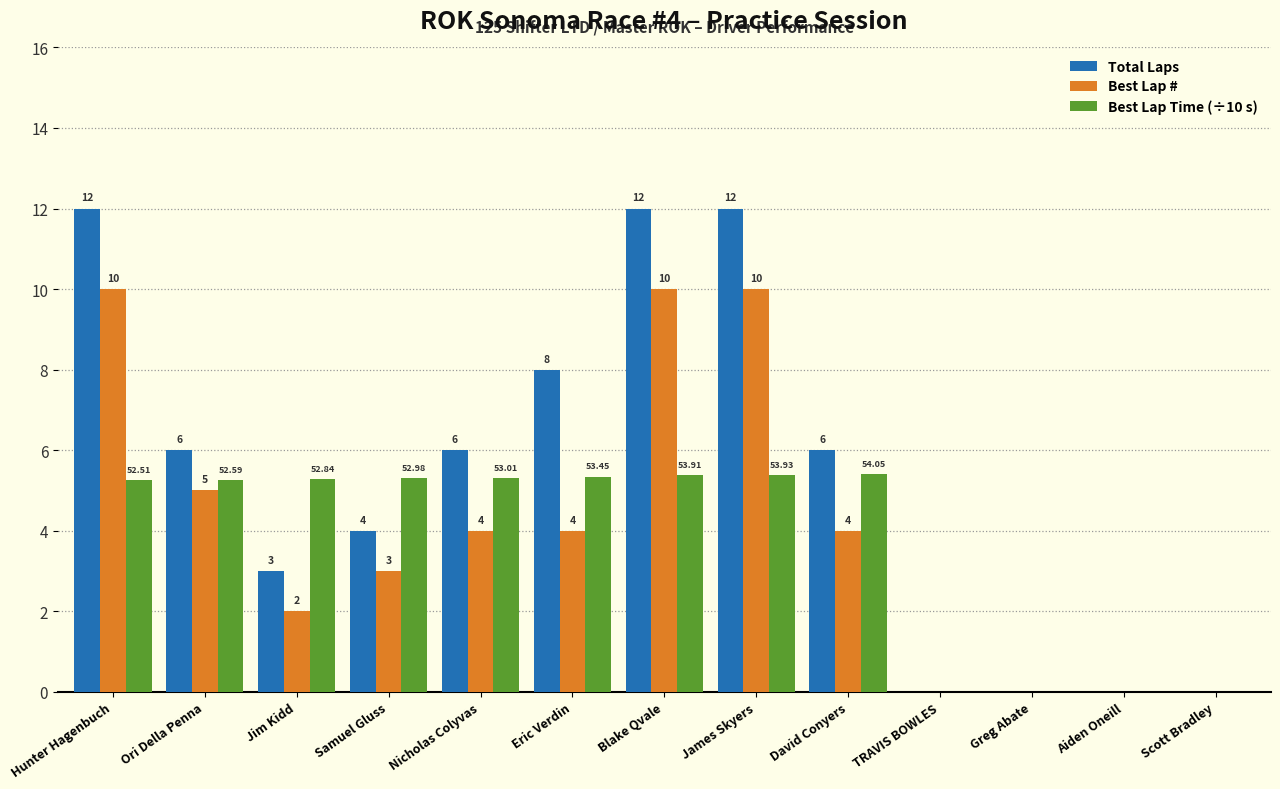

At which label is Best Lap # closest to 5?

Ori Della Penna